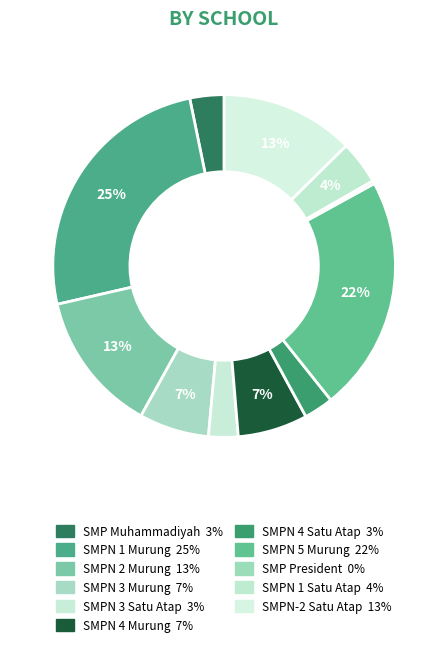

How many slices are in this pie chart?

11